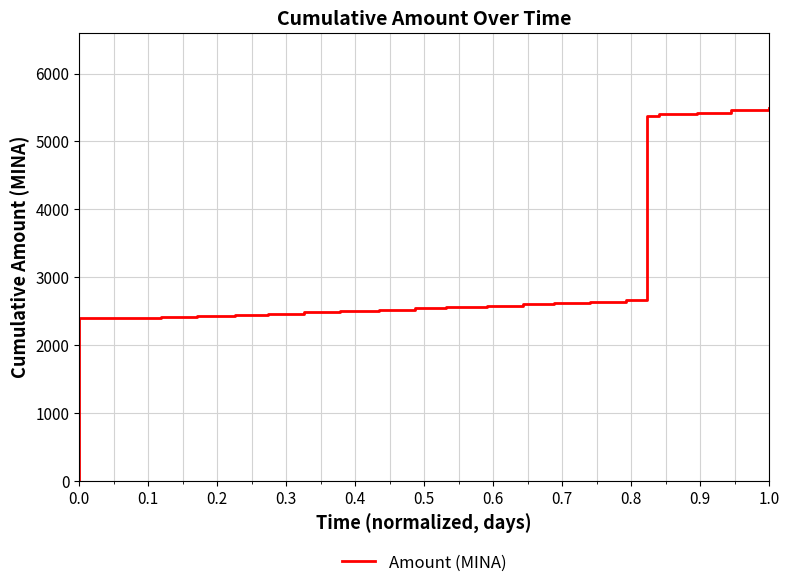

How many distinct data groups are displayed?

1